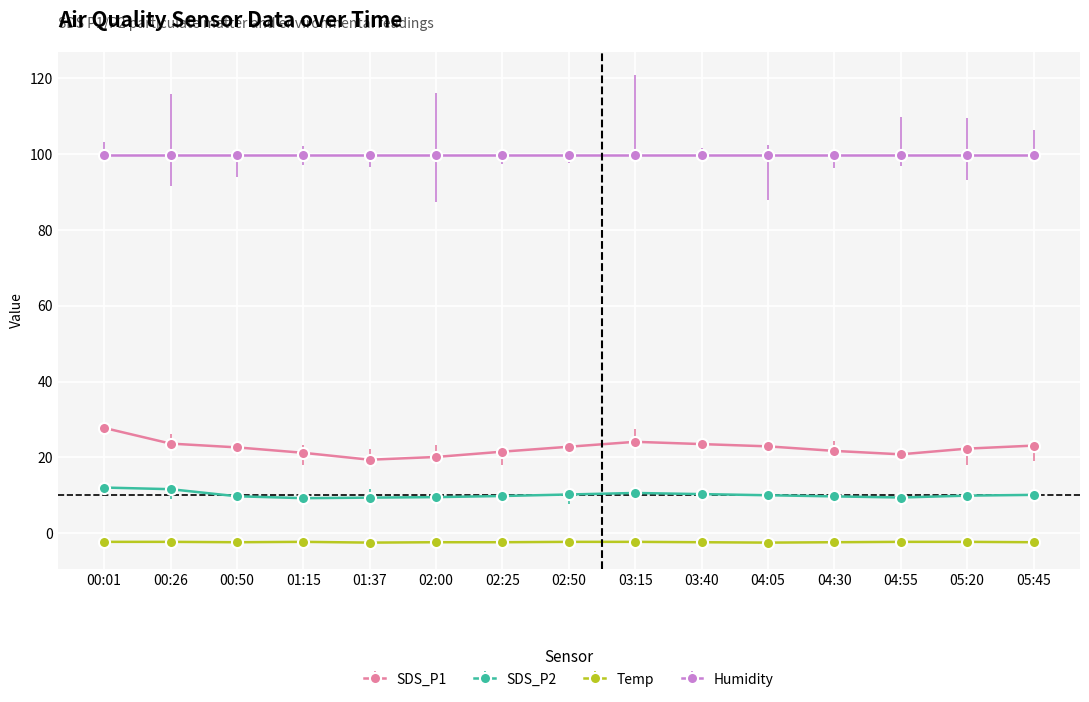

Which series has the largest range (max minus min)?

SDS_P1